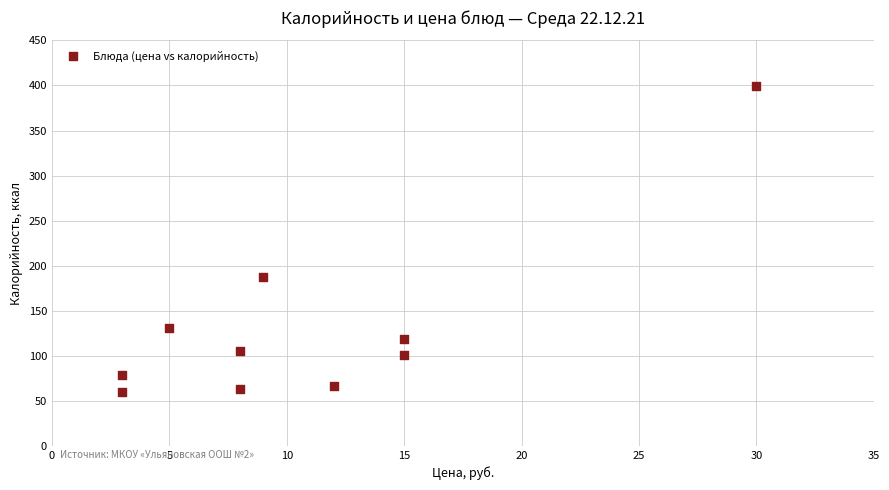

What Y value in the scatter plot is closest to 229?

187.7